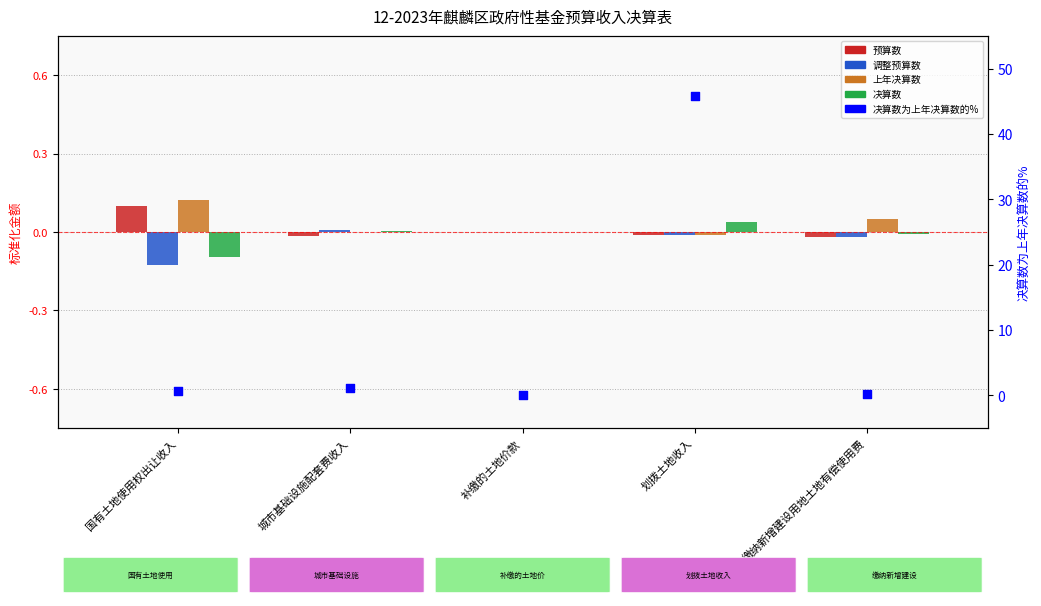

What are all the series names shown in the legend?

预算数, 调整预算数, 上年决算数, 决算数, 决算数为上年决算数的%